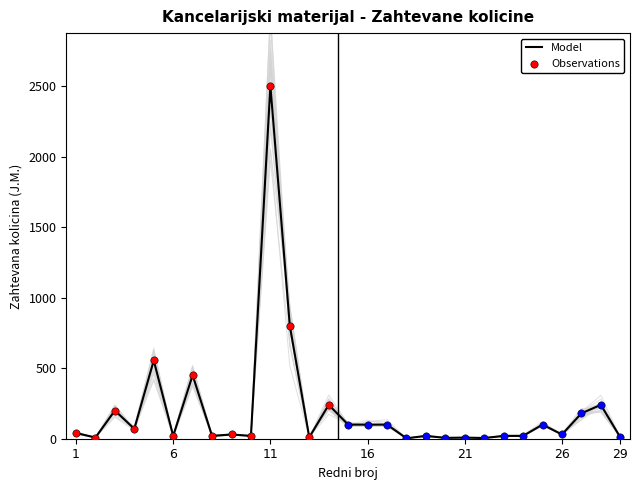

Which has a higher value, 22 or 23?

23